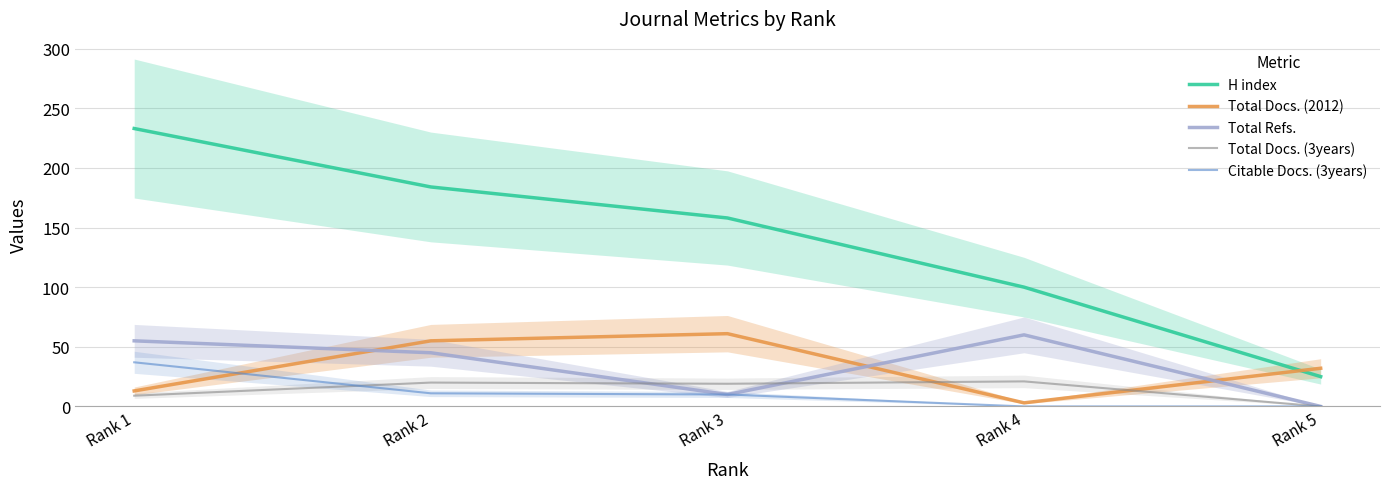

Reading right to left, transcribe all the data shown in this chart.

H index: 25	100	158	184	233
Total Docs. (2012): 32	3	61	55	13
Total Refs.: 0	60	10	45	55
Total Docs. (3years): 0	21	19	20	9
Citable Docs. (3years): 0	0	10	11	37